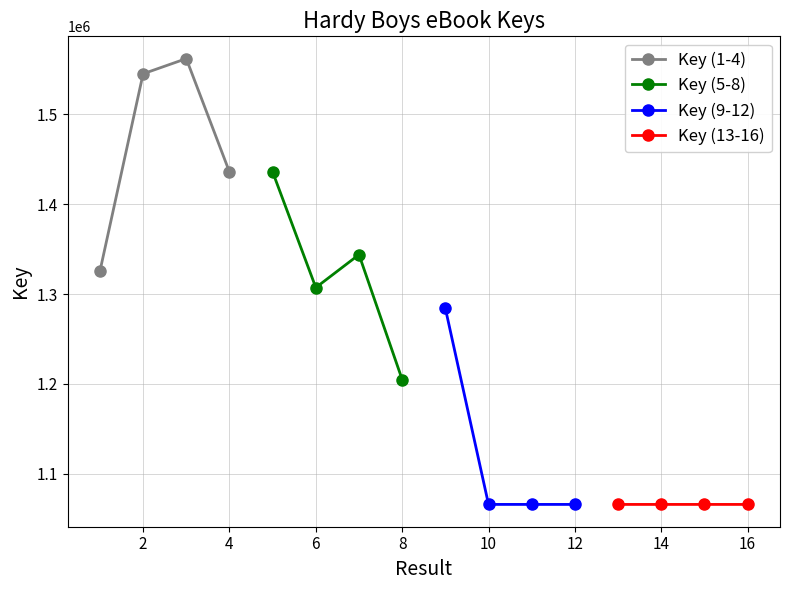

What is the maximum value shown in the chart?

1562017